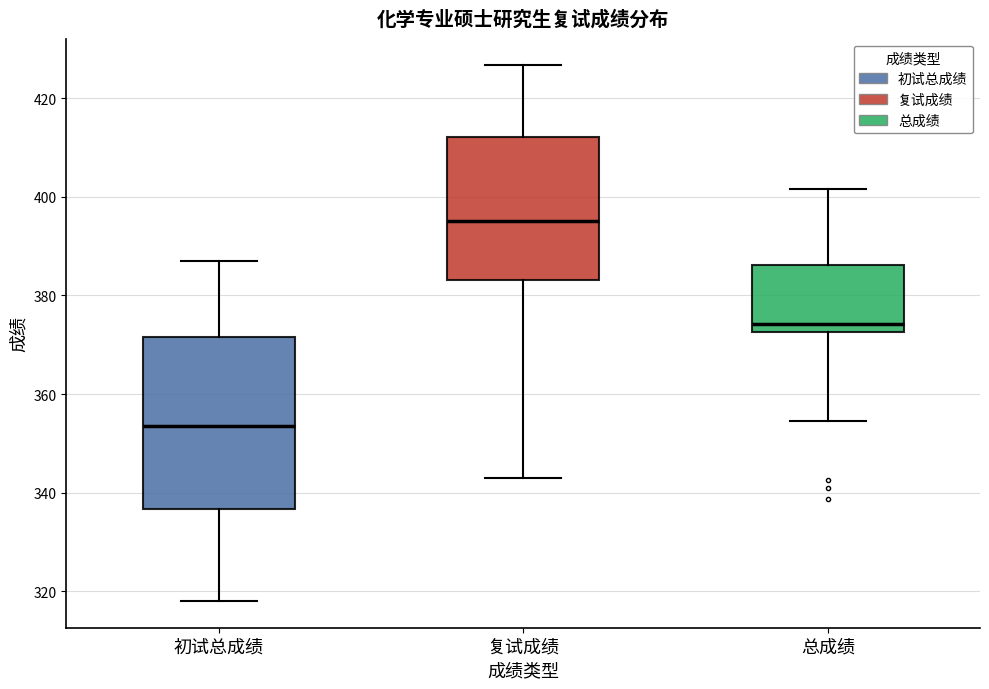

Which box is the tallest, from its lower edge to its upper edge?

初试总成绩